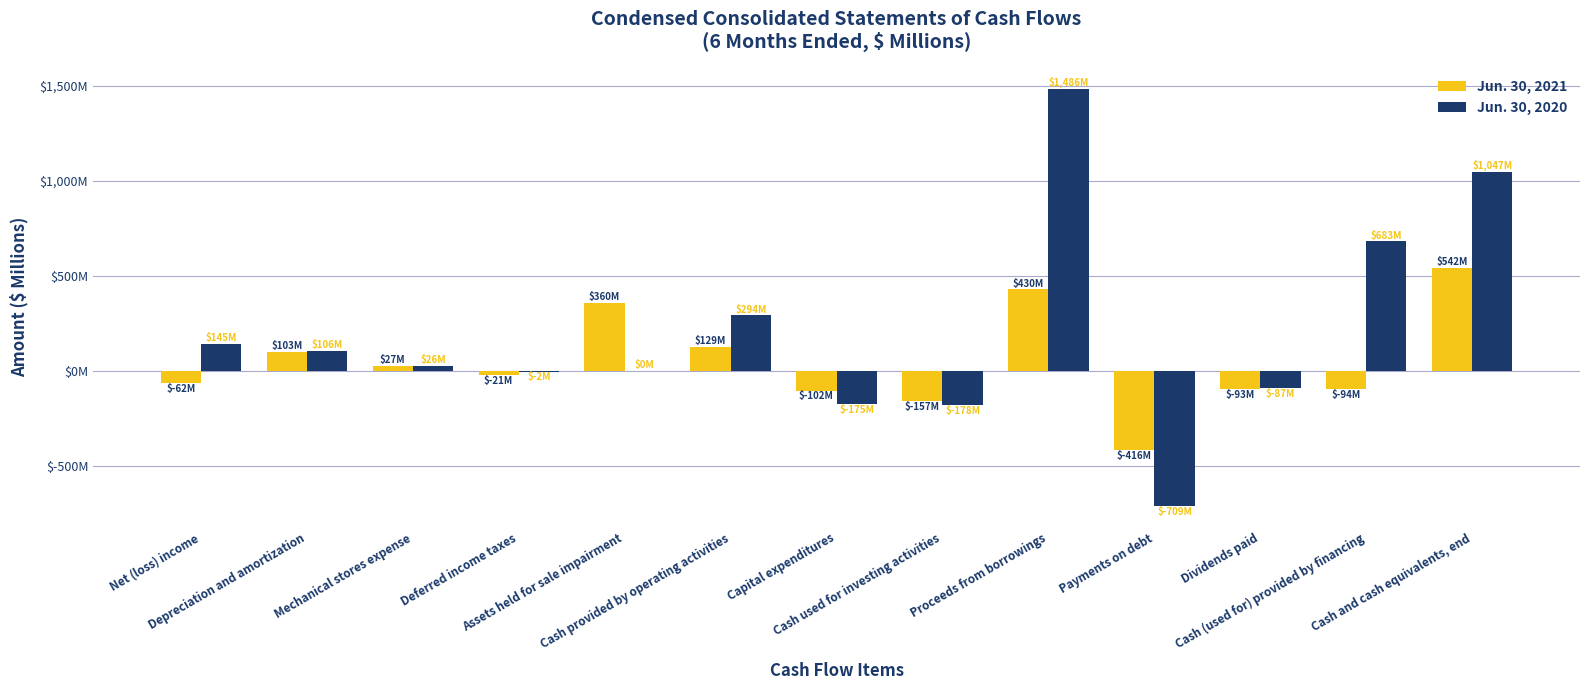

What is the lowest value of the Jun. 30, 2021 series?

-416